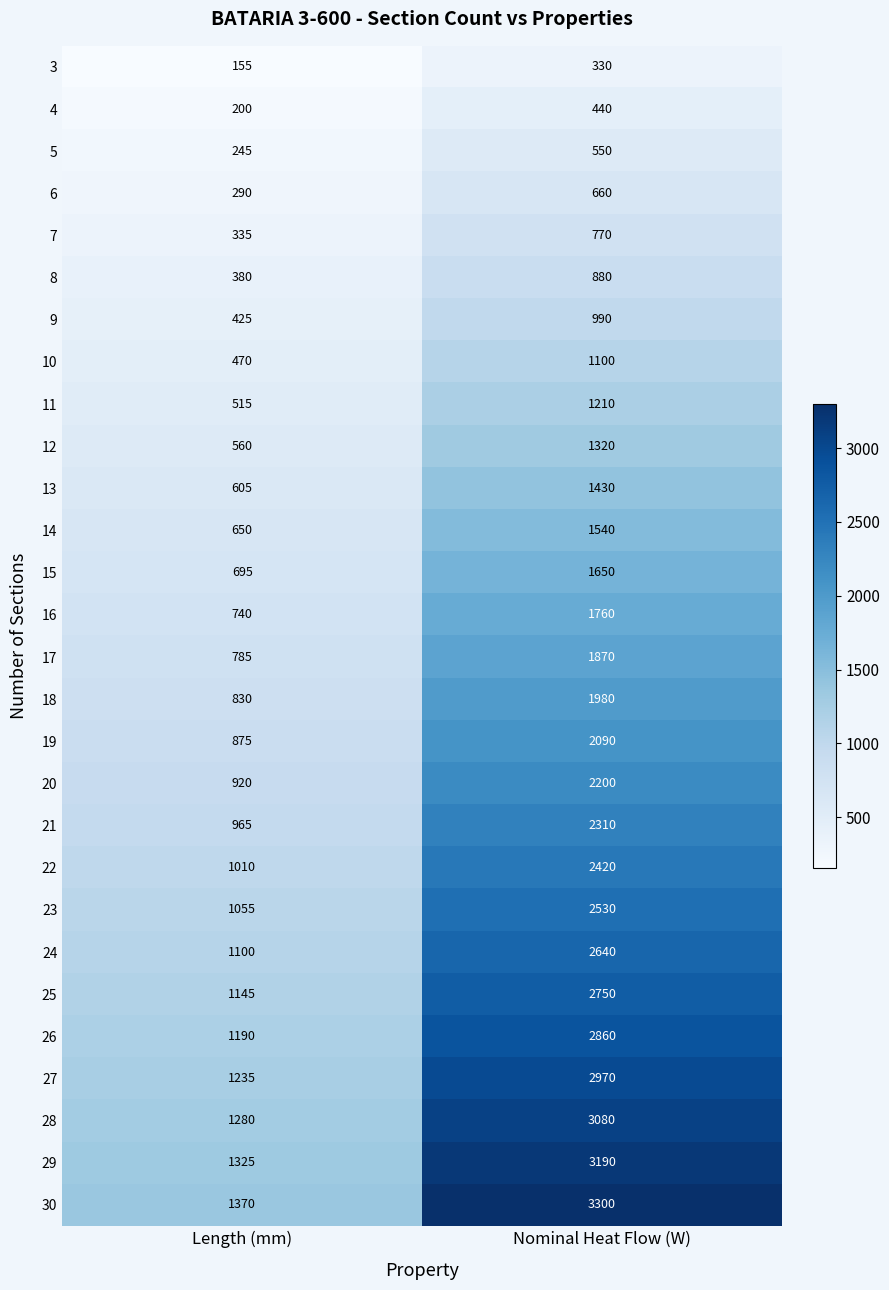

How many distinct data groups are displayed?

28